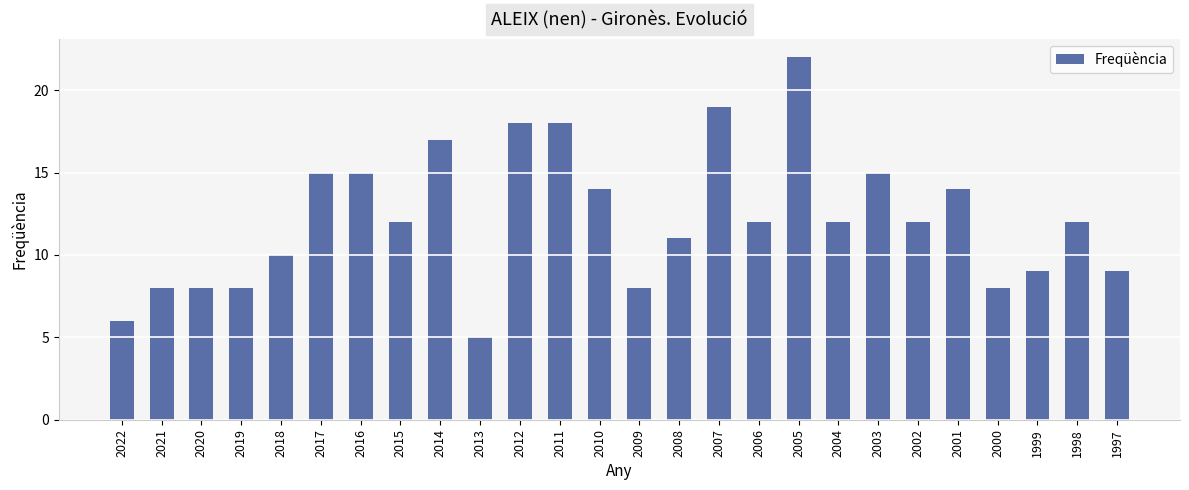

Which has a higher value, 2018 or 2008?

2008